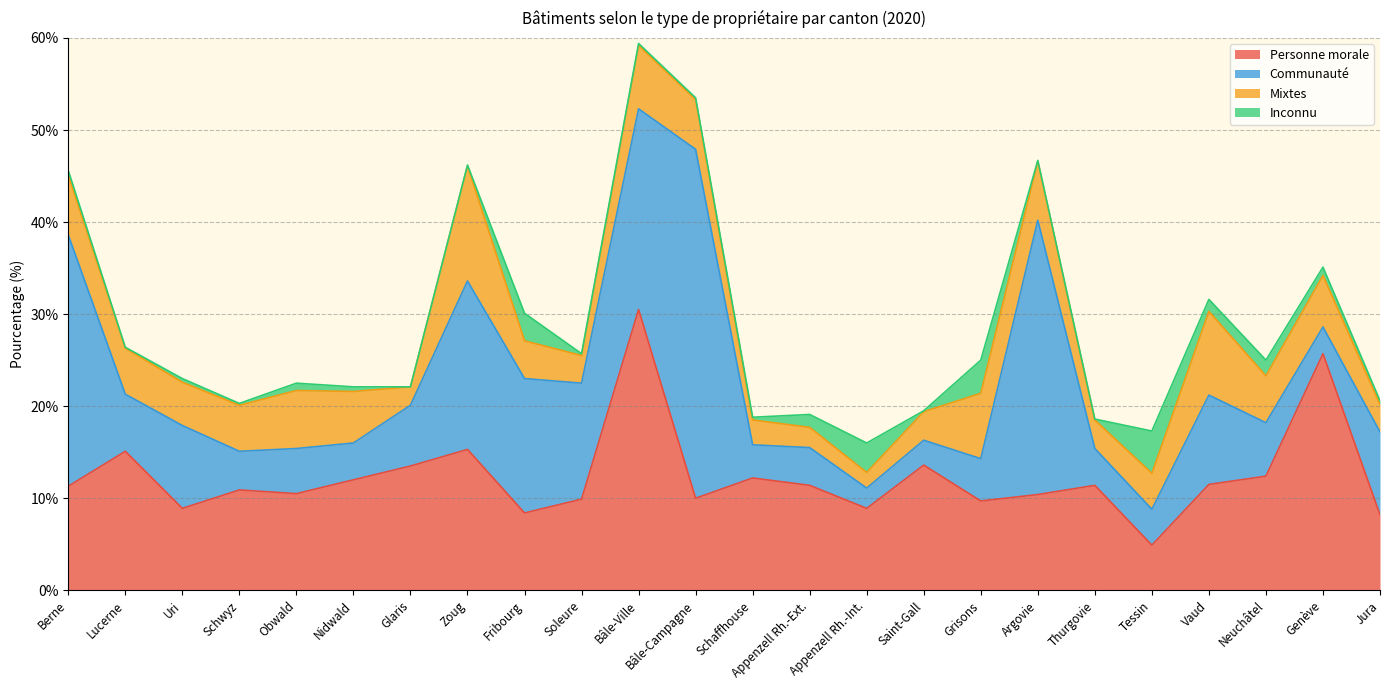

What position from the left is Schaffhouse?

13